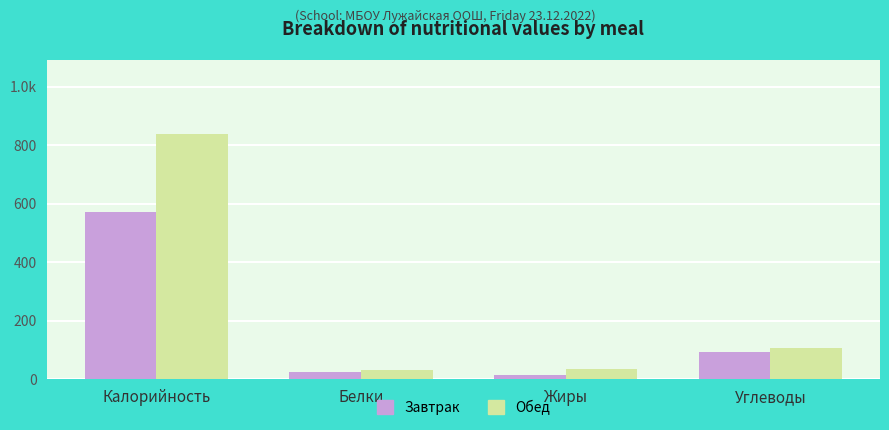

What is the label of the 2nd bar from the left?

Обед